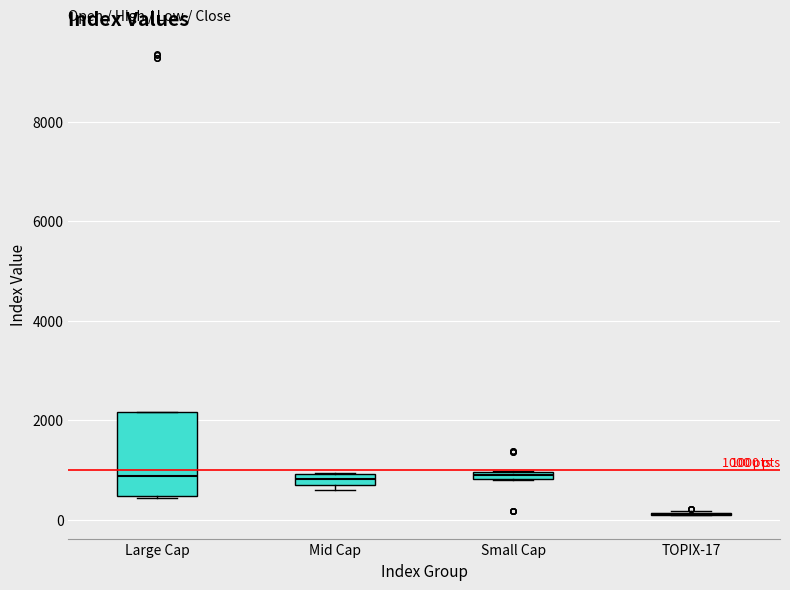

Which box is the tallest, from its lower edge to its upper edge?

Large Cap